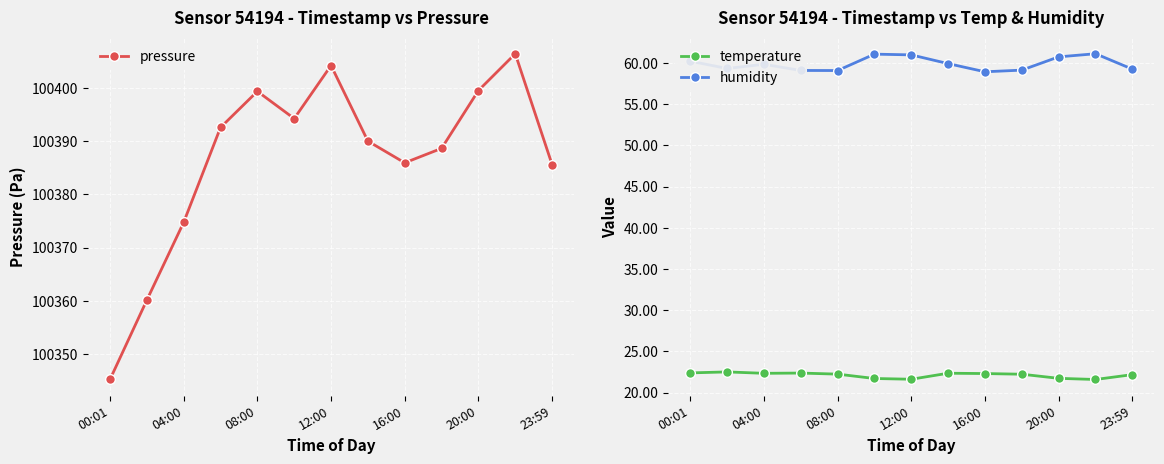

The value of pressure at 04:00 is 139345.6. True or false?

False